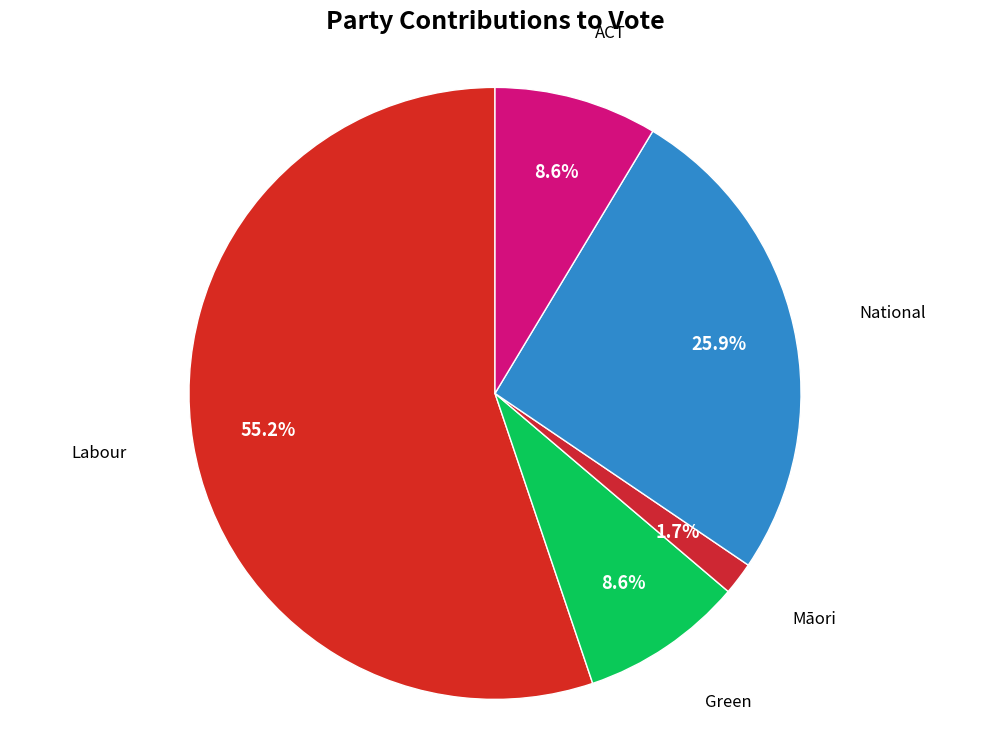

Which category has the smallest portion of the pie?

Māori